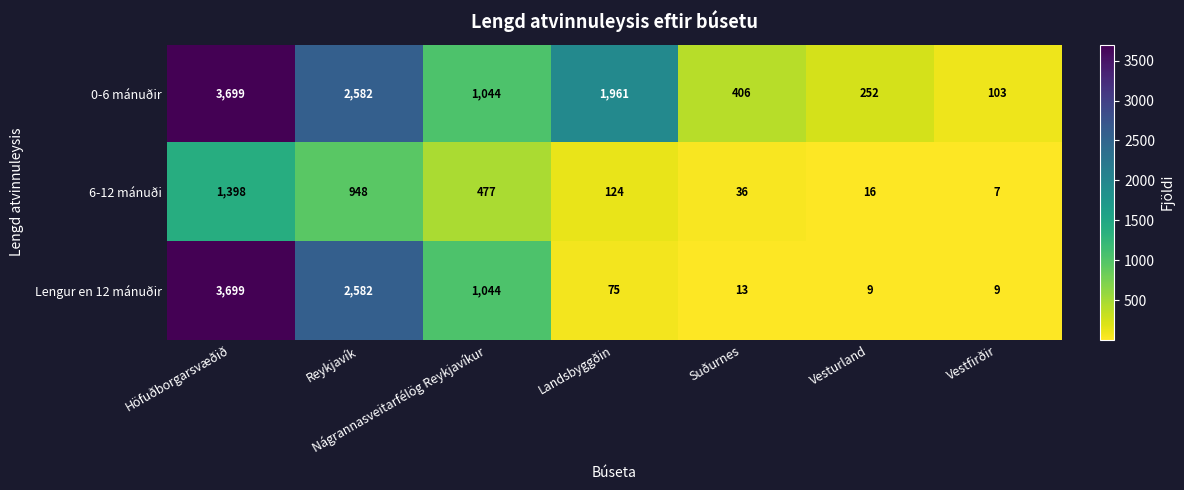

The value of Lengur en 12 mánuðir at Nágrannasveitarfélög Reykjavíkur is 1044. True or false?

True